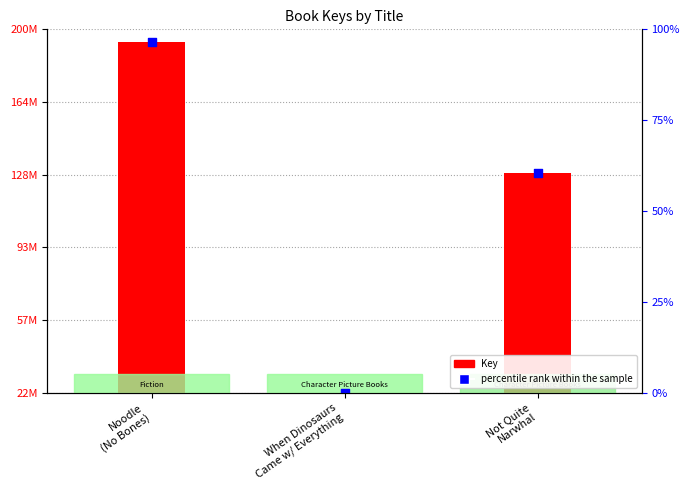

What is the ratio of the value at Noodle
(No Bones) to the value at When Dinosaurs
Came w/ Everything?

8.8